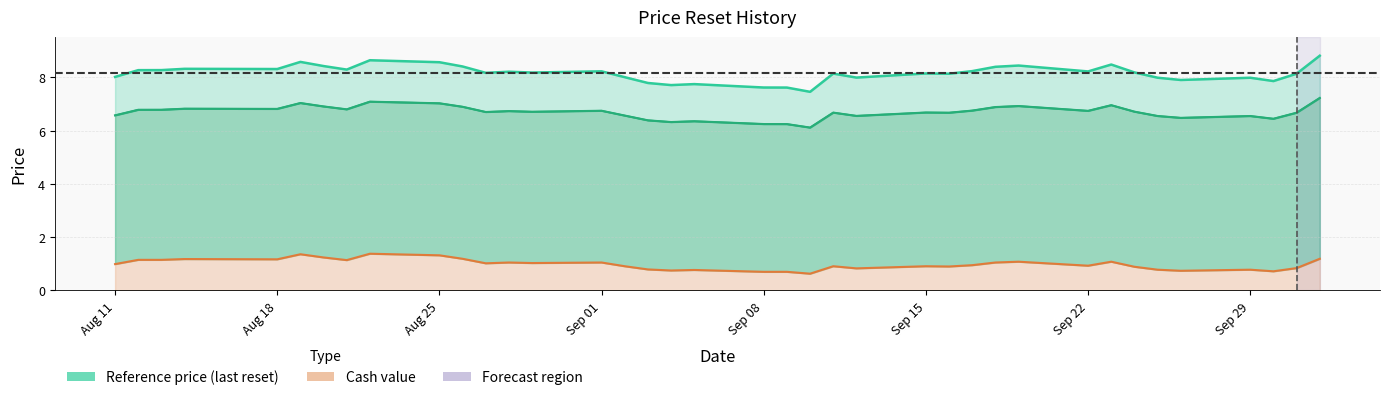

How many data points in reference_price are less than 8?

11